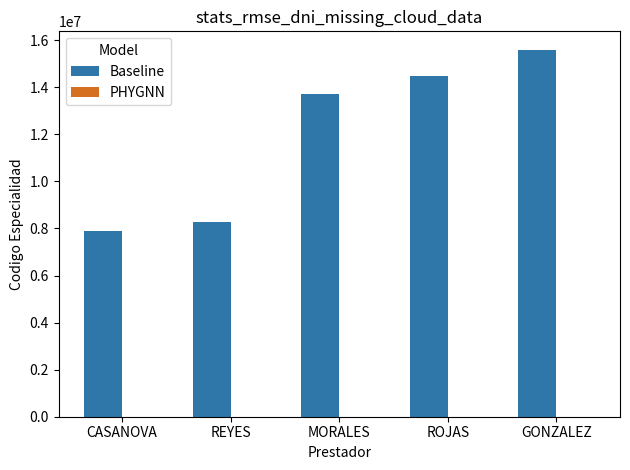

At which category is the sum across all series the highest?

GONZALEZ